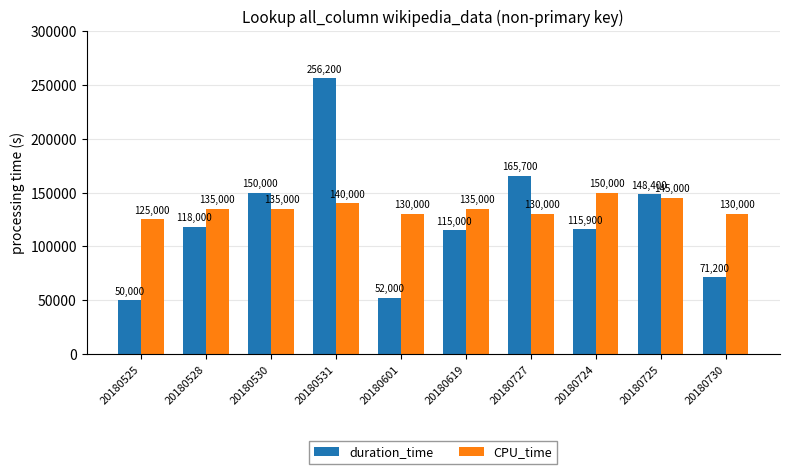

What is the sum of the duration_time values at 20180601 and 20180531?

308200